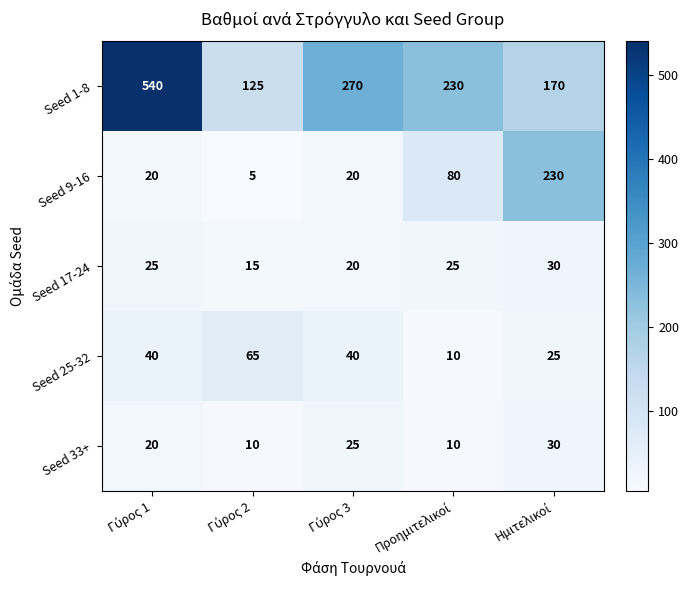

Which series has the largest total across all categories?

Seed 1-8